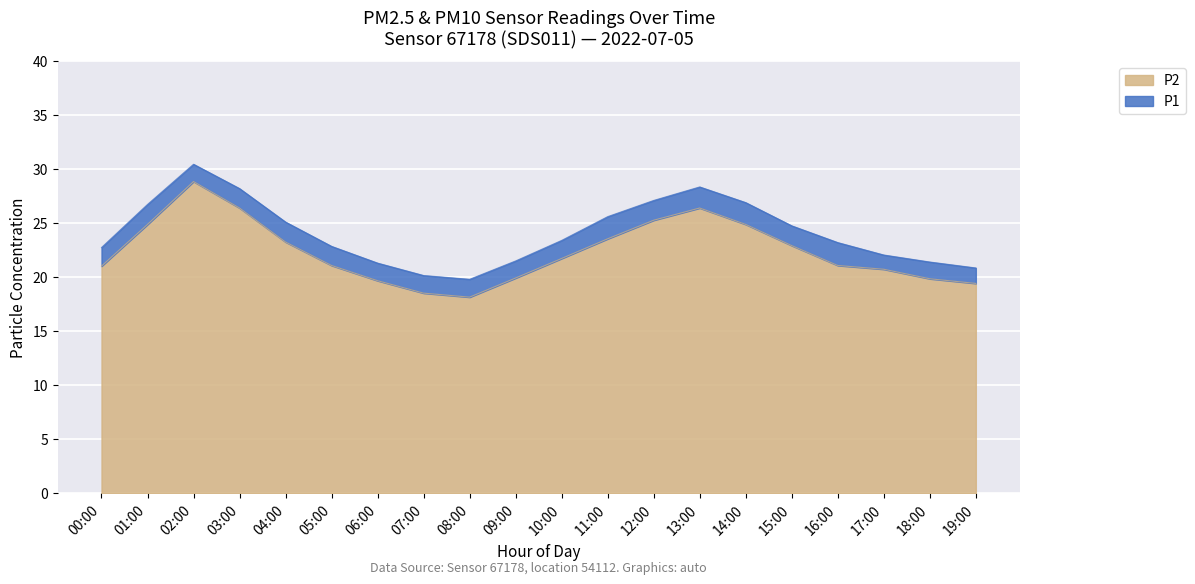

Which series has the widest spread of values?

P2